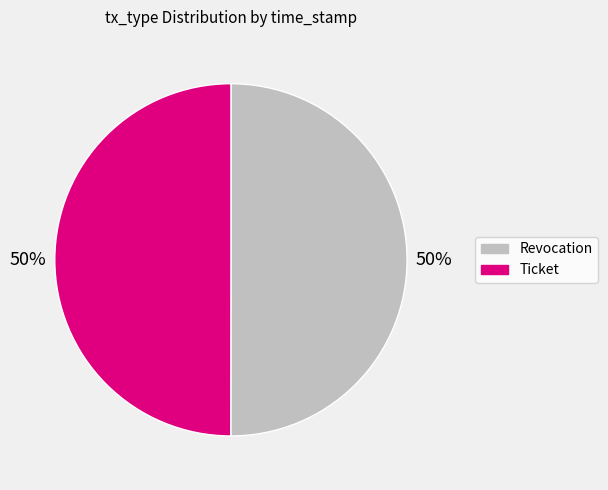

Approximately how many times larger is the value at Revocation compared to Ticket?

1.0